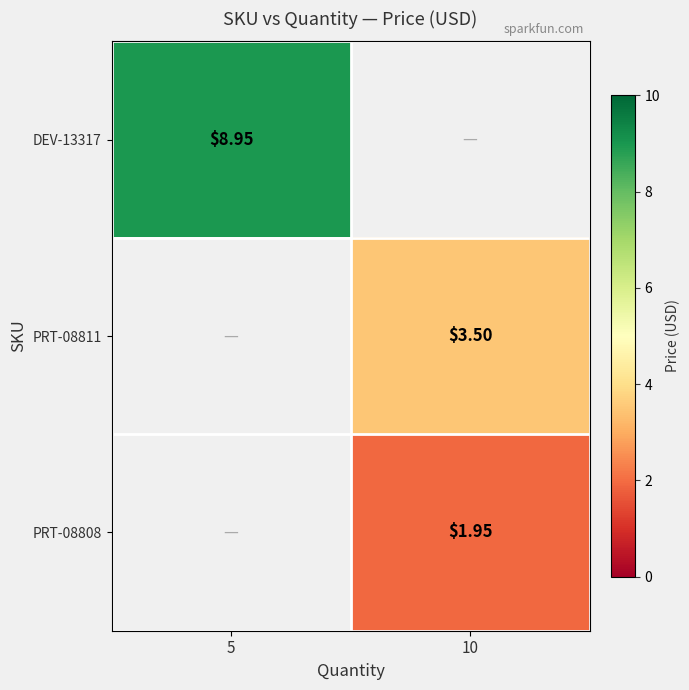

At which label does PRT-08811 first exceed 3?

10